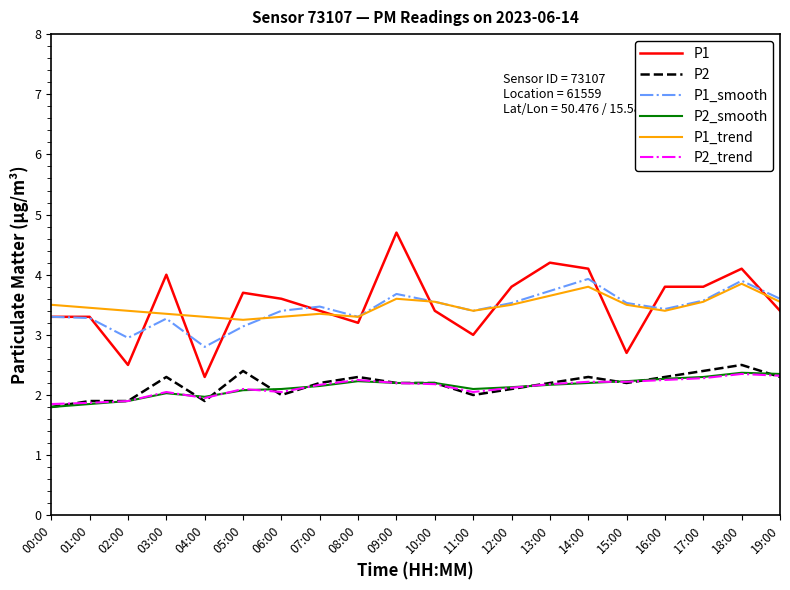

True or false: P2 has a value of 1.3 at 13:00.

False